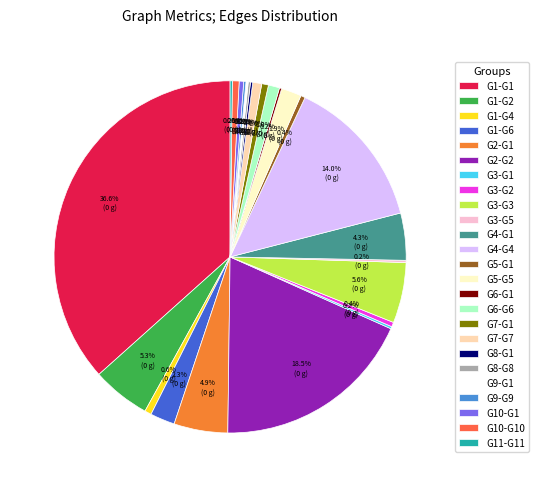

To the nearest percent, what is the average slice percentage?

4%